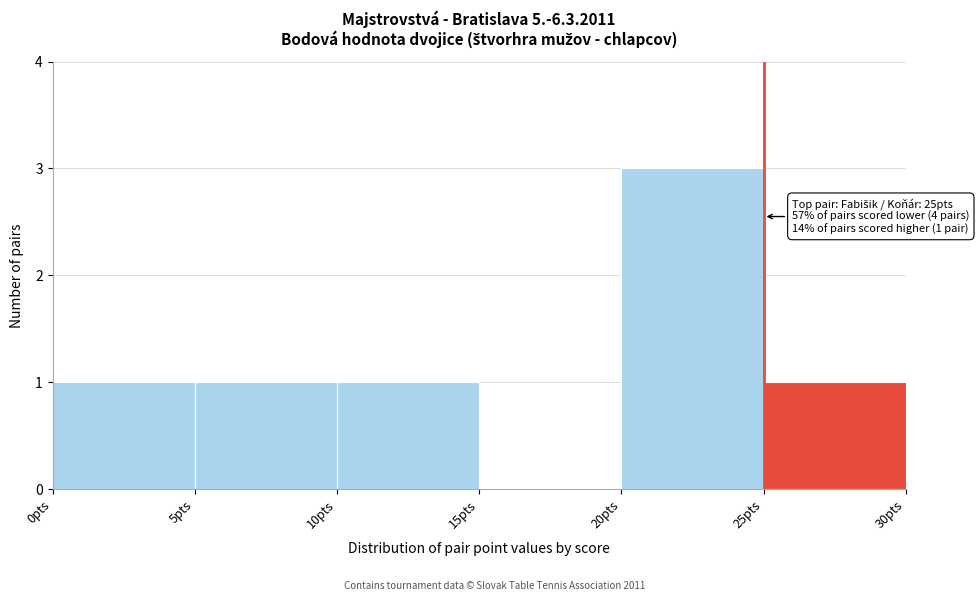

Over which range of the x-axis is the bar tallest?

20 to 25